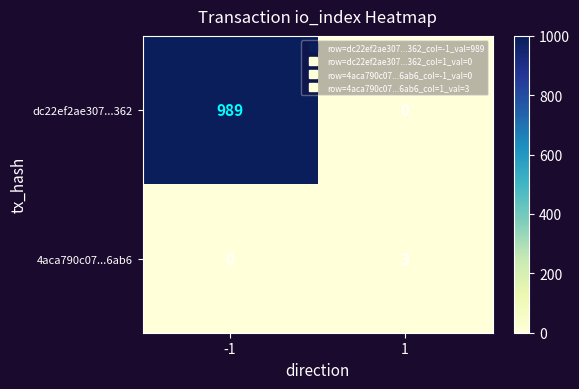

How many data points does each series have?

2